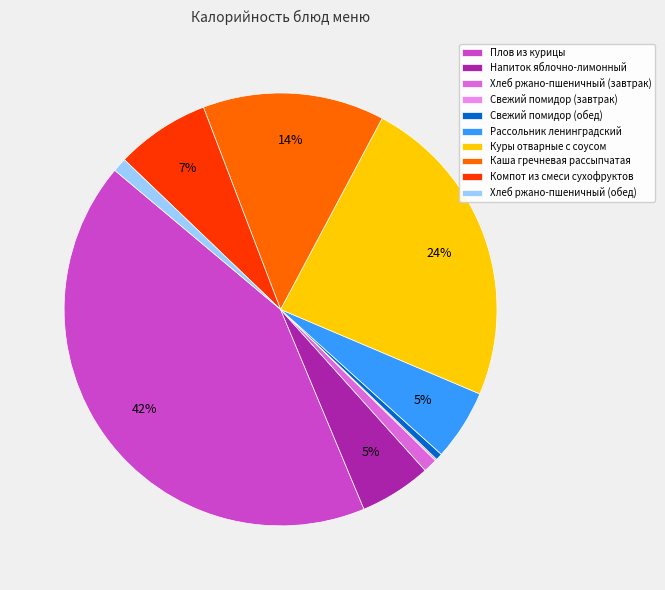

Does any single category account for the majority?

No